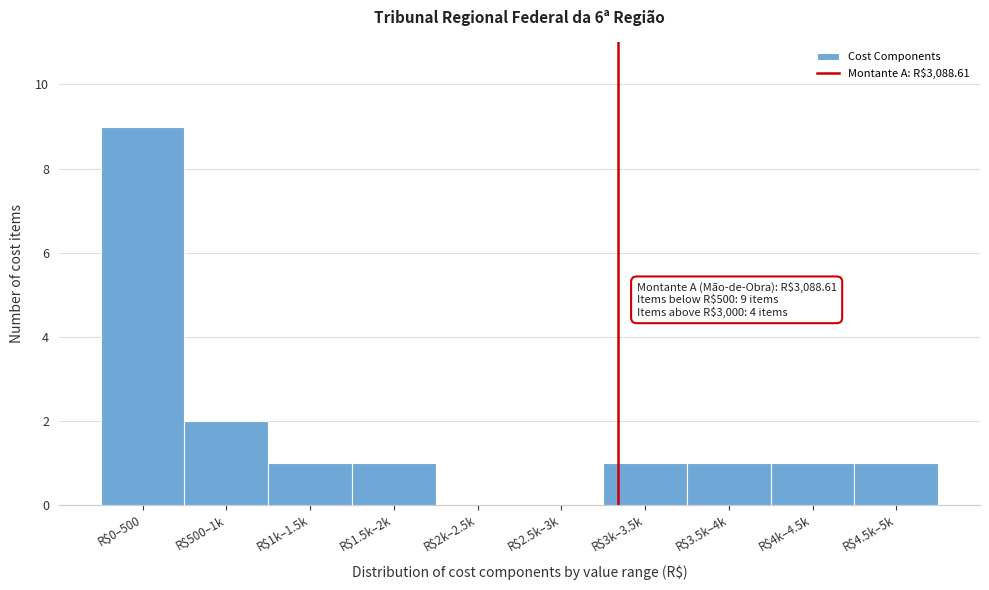

What is the sum of all values?

17